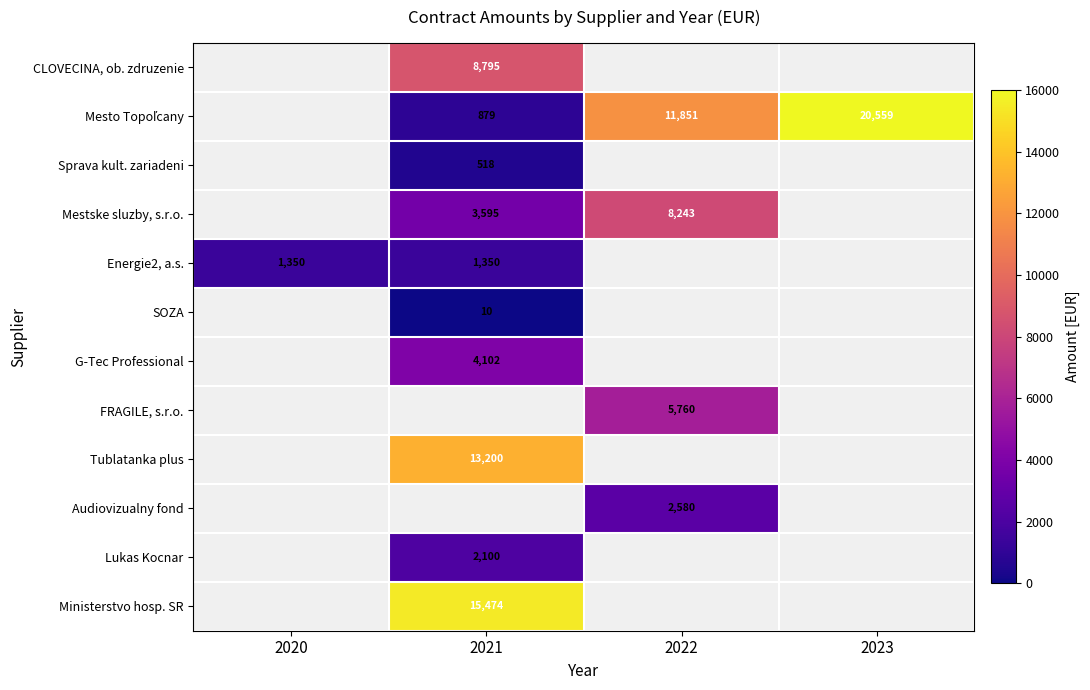

Is it true that SOZA equals 4 at 2021?

False